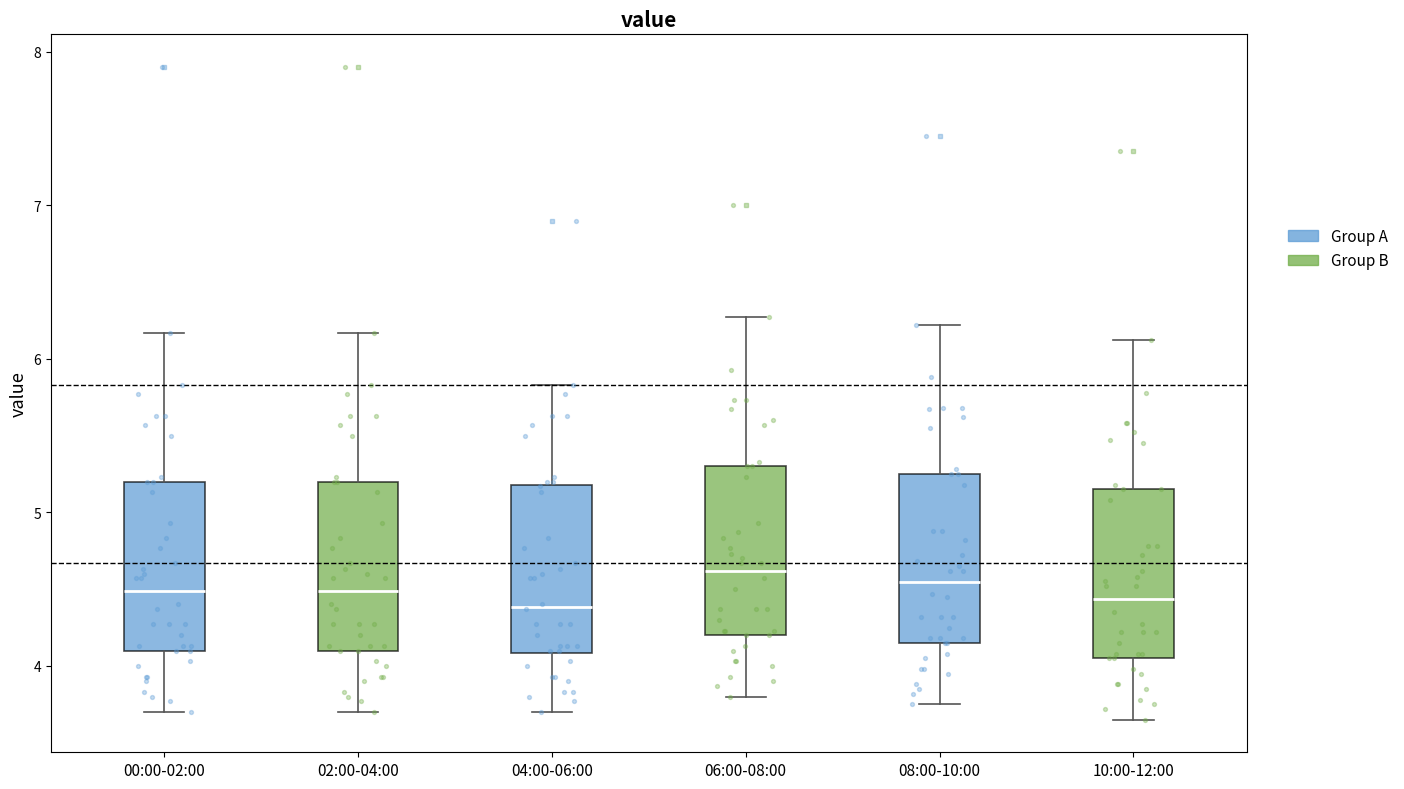

Where is the lower edge of the box for 00:00-02:00 on the y-axis? The values are not printed on the chart, so give them approximately, as read against the axis.

4.1